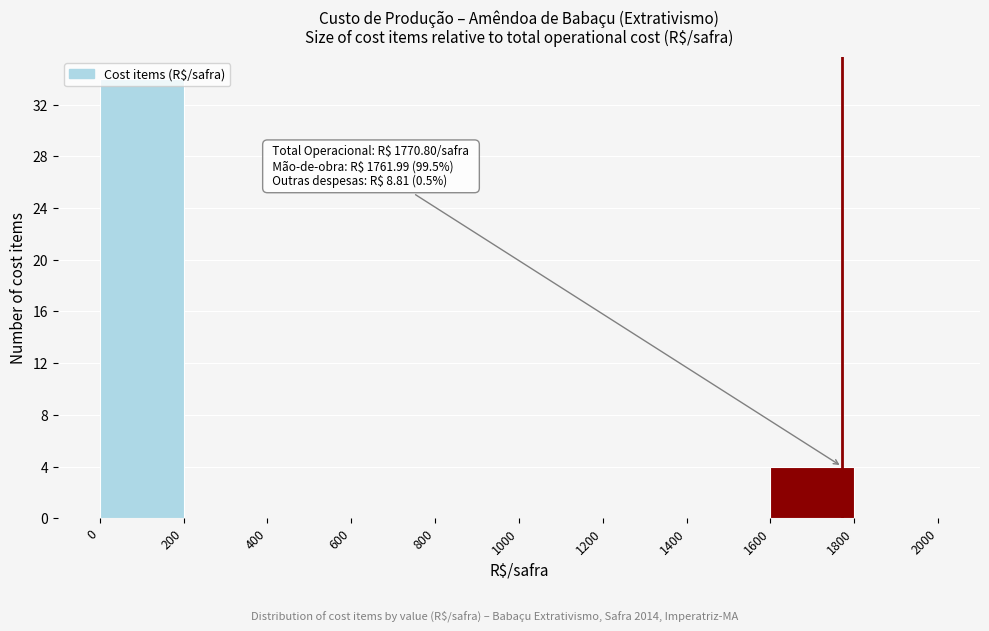

Over which range of the x-axis is the bar tallest?

0 to 200